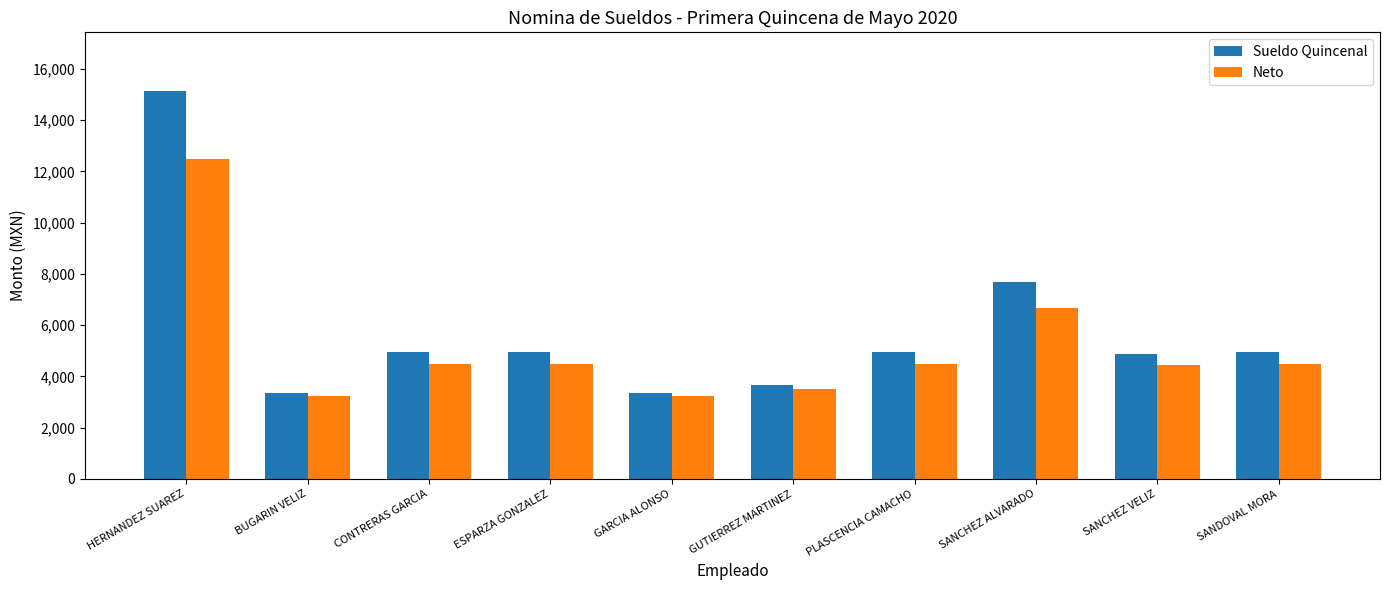

Which series has the largest total across all categories?

Sueldo Quincenal